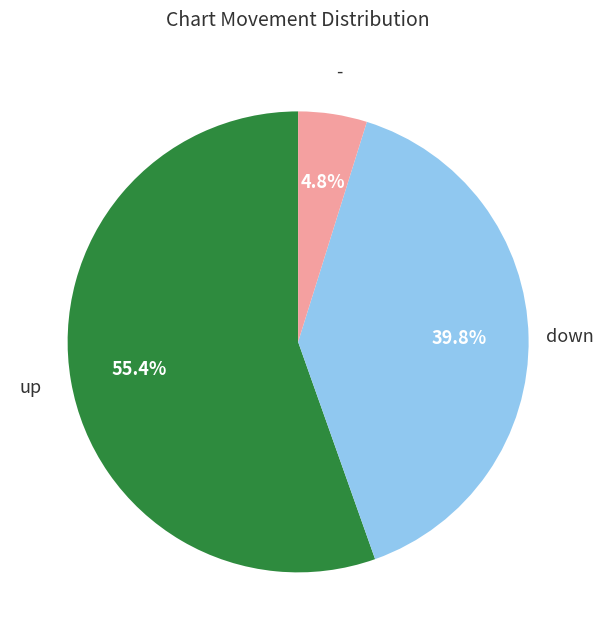

Count the number of slices in the pie.

3